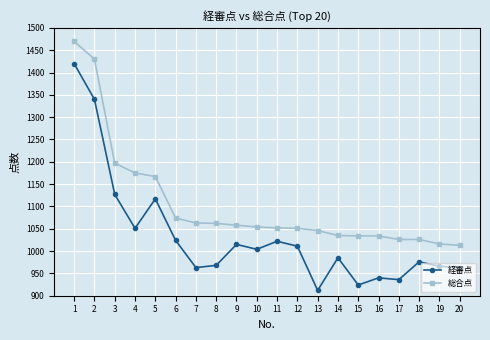

At which category does 経審点 reach its first local peak?

5